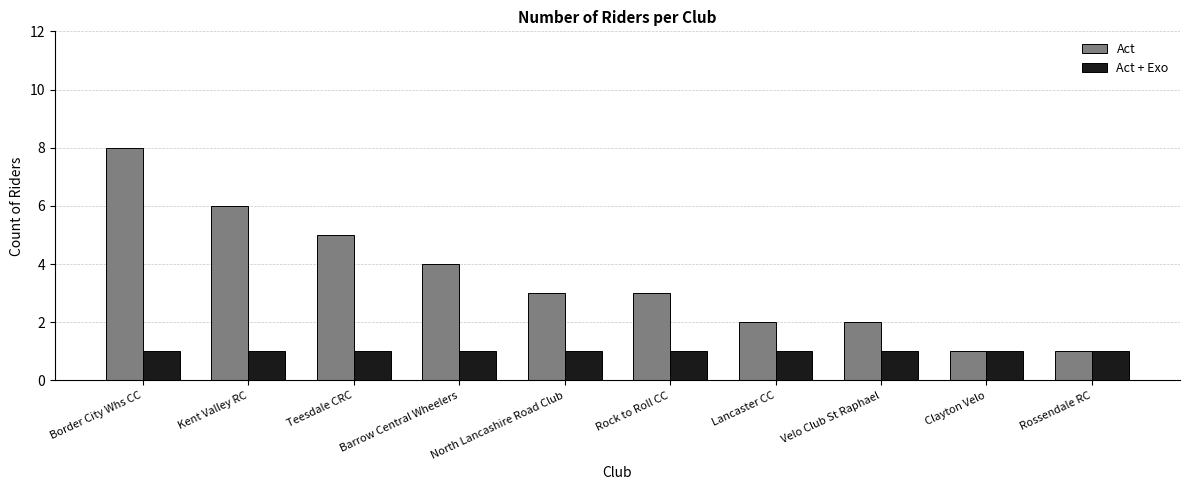

What is the average value of the Act series?

4